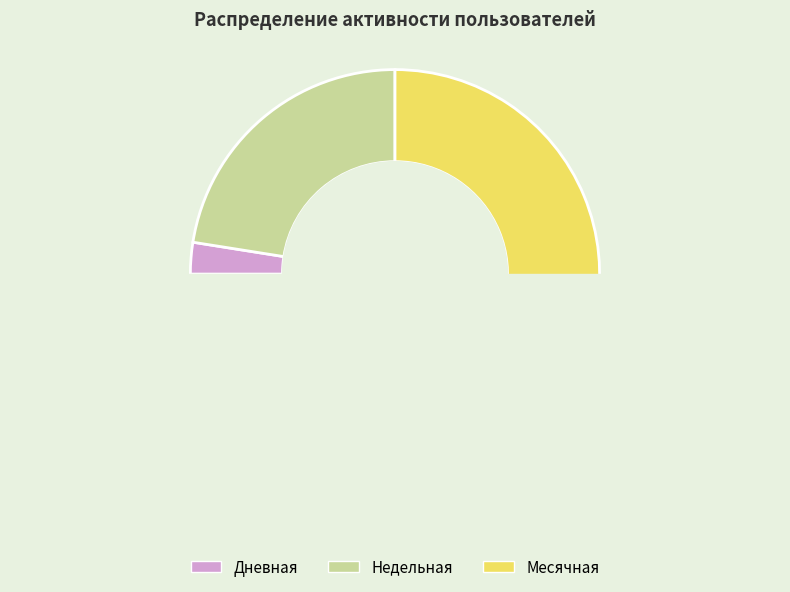

The 15 slice represents 10% of the pie. True or false?

False